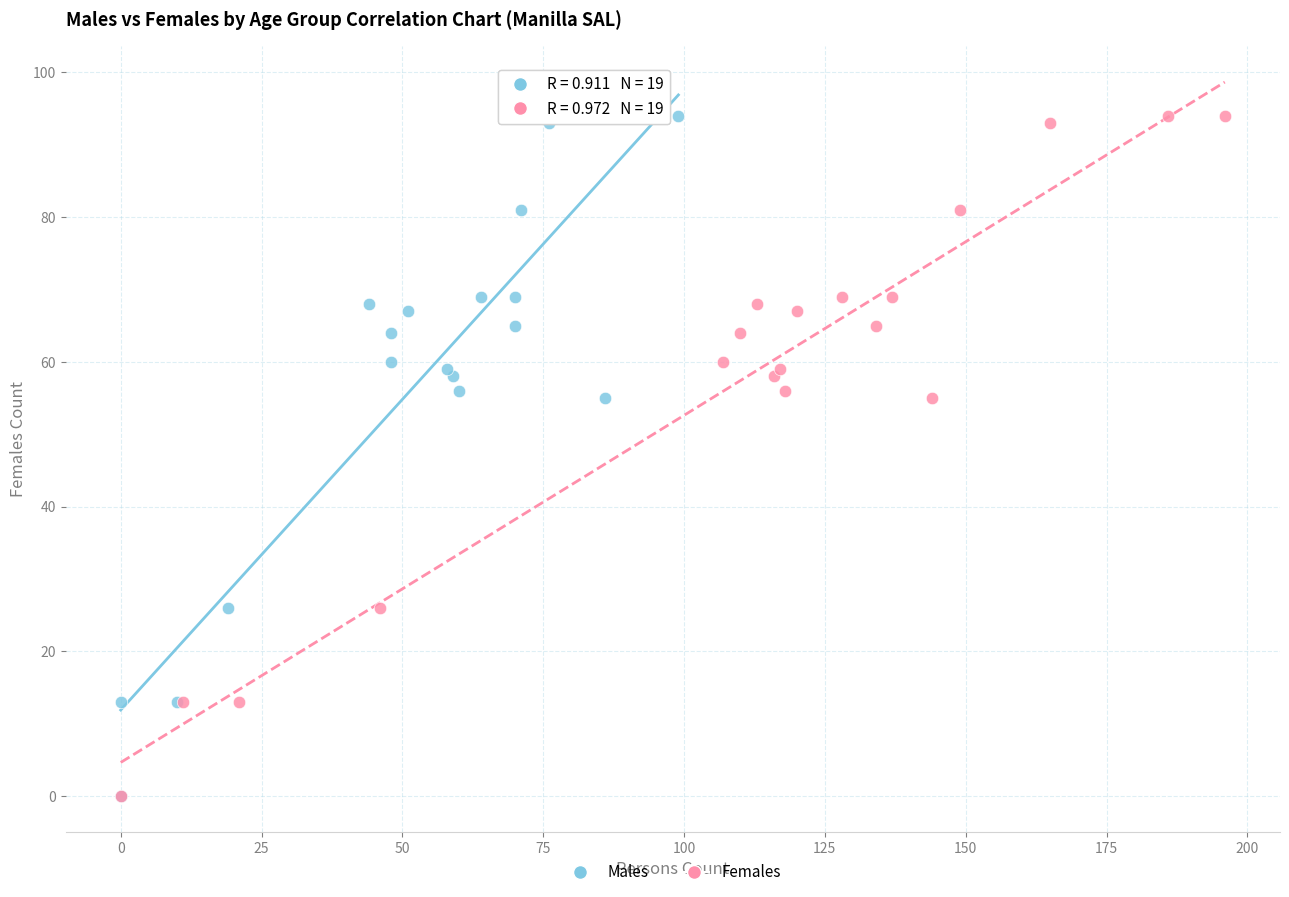

What are all the series names shown in the legend?

Males, Females